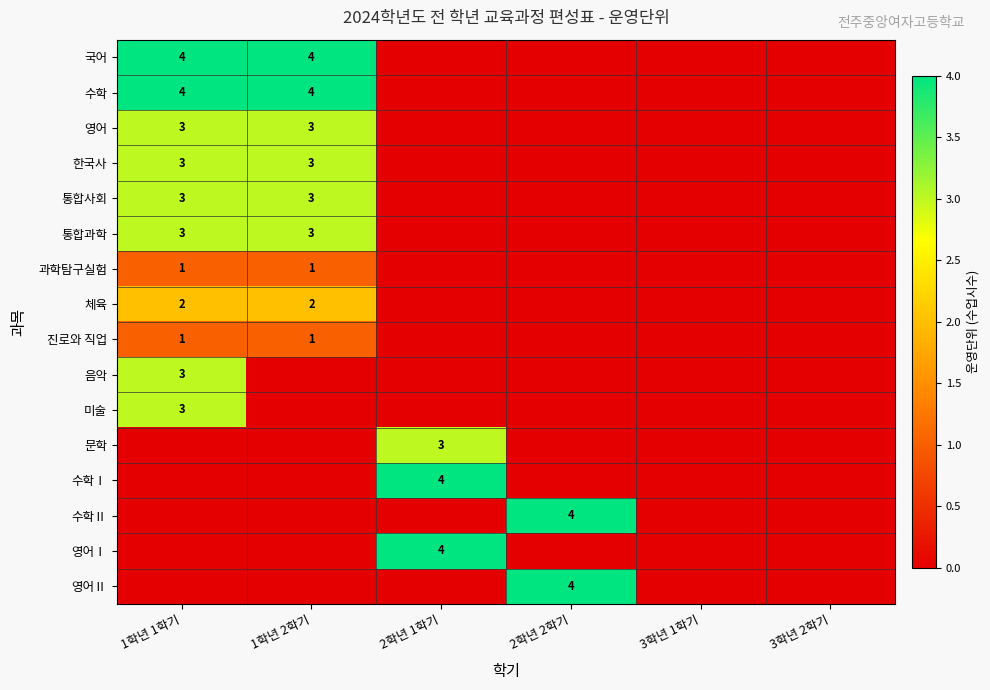

The 영어 series shows 3 at 1학년 2학기. True or false?

True